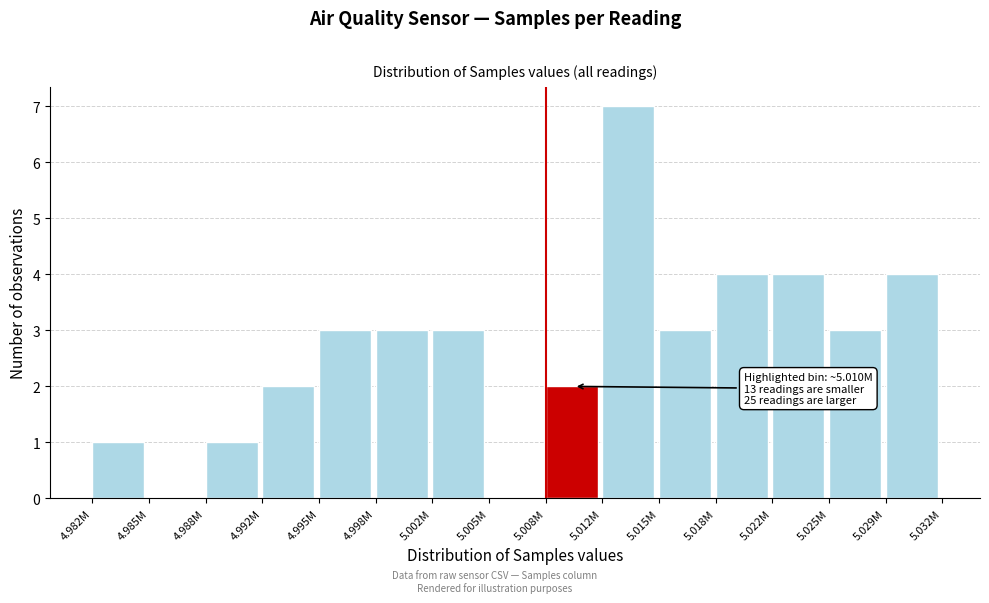

Reading left to right, extract all data points from this chart.

4.982M=1	4.985M=0	4.988M=1	4.992M=2	4.995M=3	4.998M=3	5.002M=3	5.005M=0	5.008M=2	5.012M=7	5.015M=3	5.018M=4	5.022M=4	5.025M=3	5.029M=4